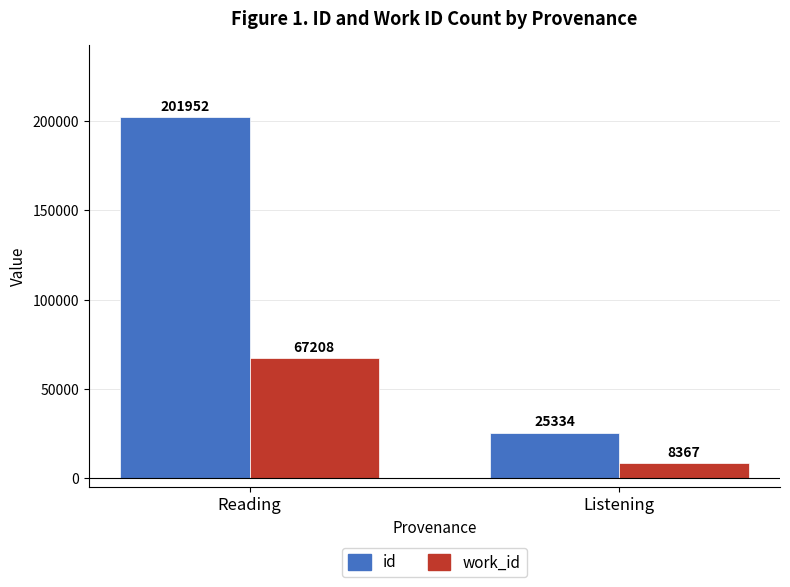

What is the label of the 2nd bar from the right?

Reading